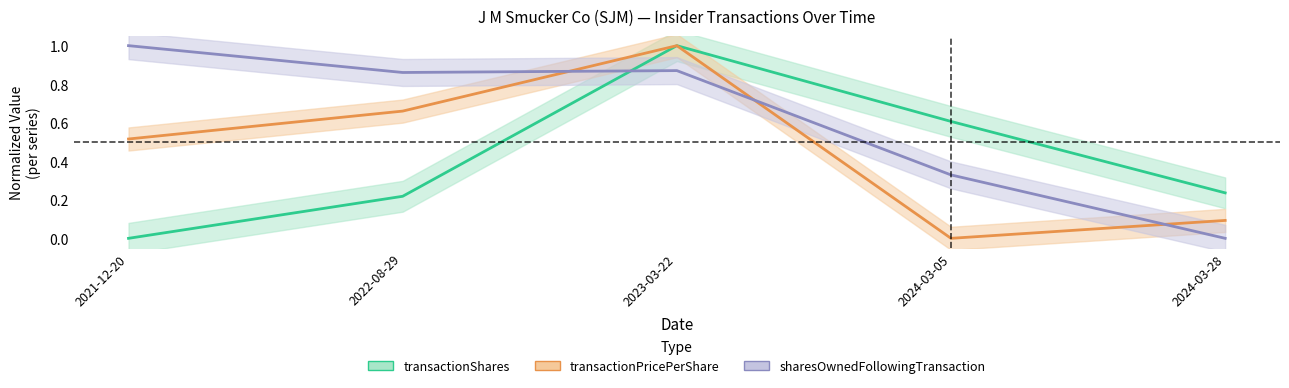

At which category does transactionPricePerShare reach its first local valley?

2024-03-05